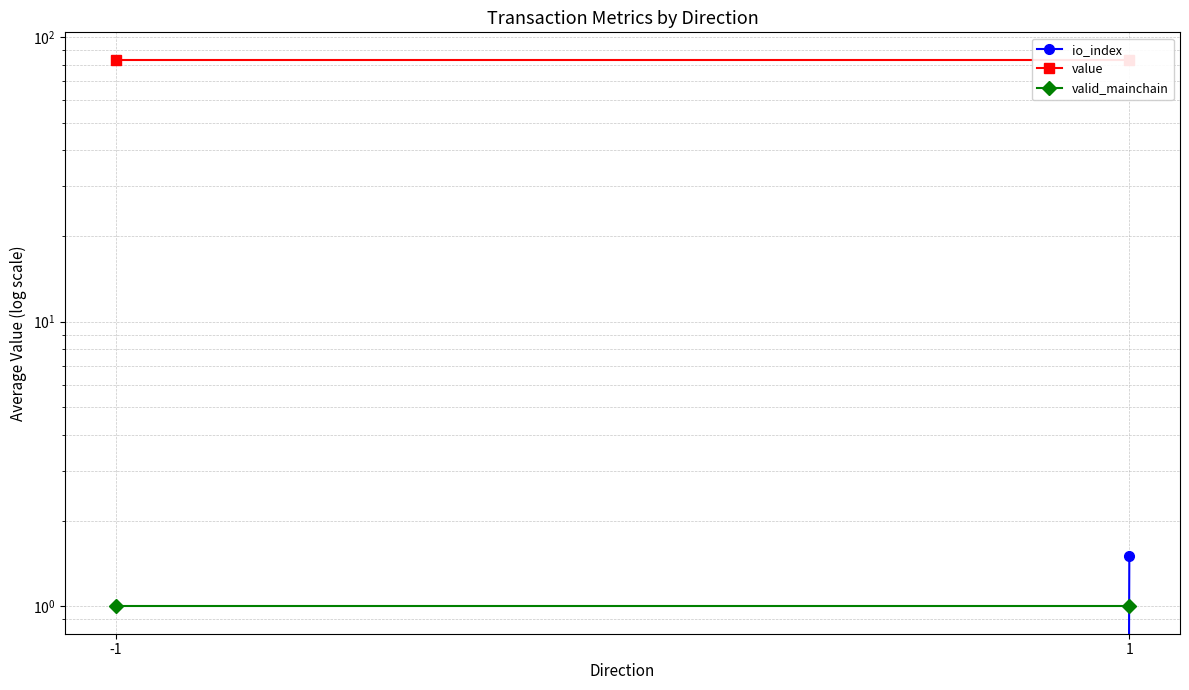

What value does the valid_mainchain series have at 1?

1.0